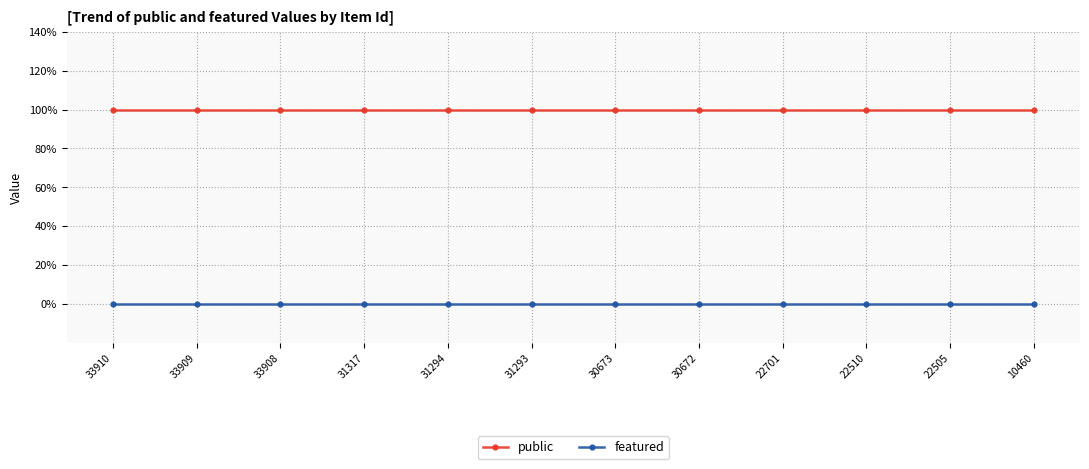

Rank the categories by featured value from lowest to highest.

33910, 33909, 33908, 31317, 31294, 31293, 30673, 30672, 22701, 22510, 22505, 10460